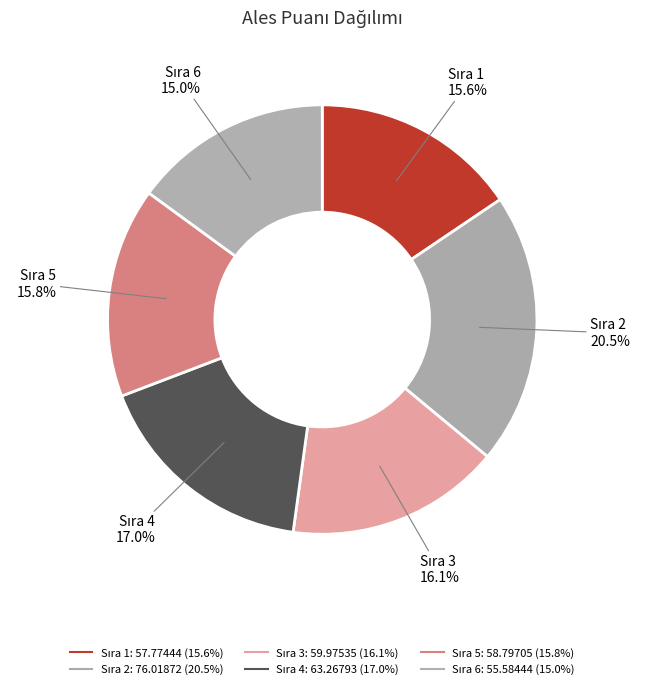

How many segments does this pie chart have?

6